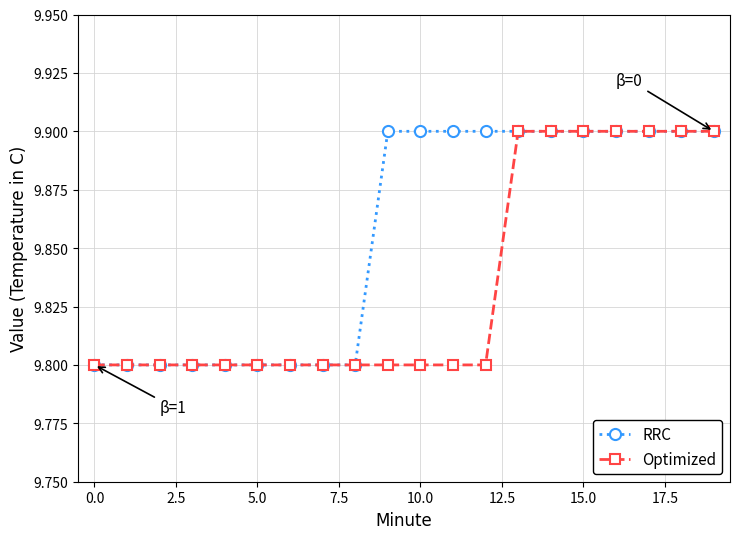

Count the Optimized values in the range 9 to 10.

20